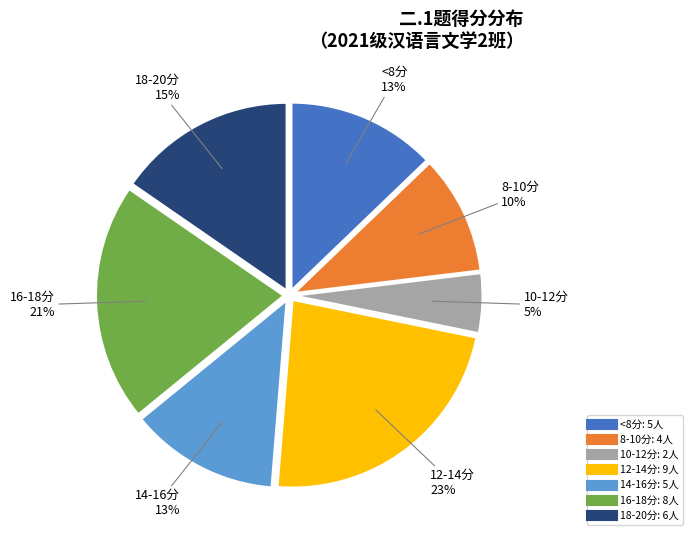

Does any single category account for the majority?

No